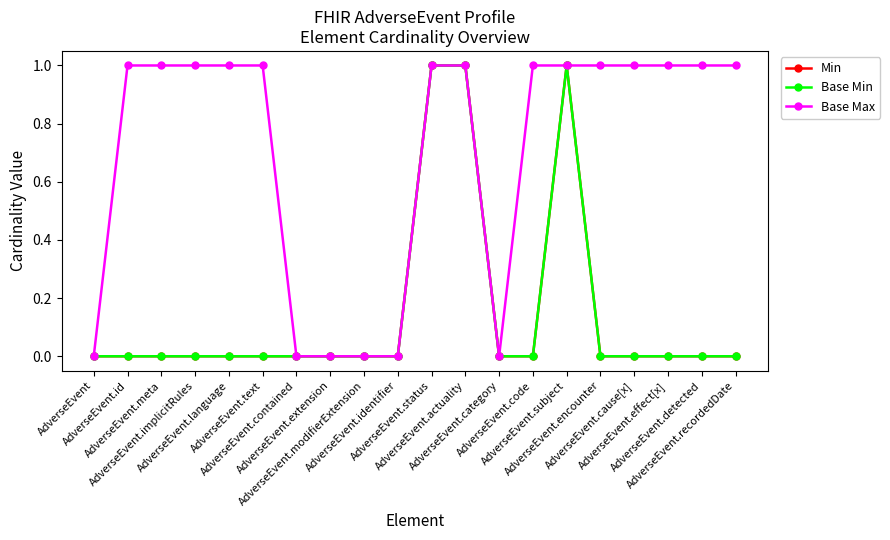

Is this an area chart (filled region under the line)?

No